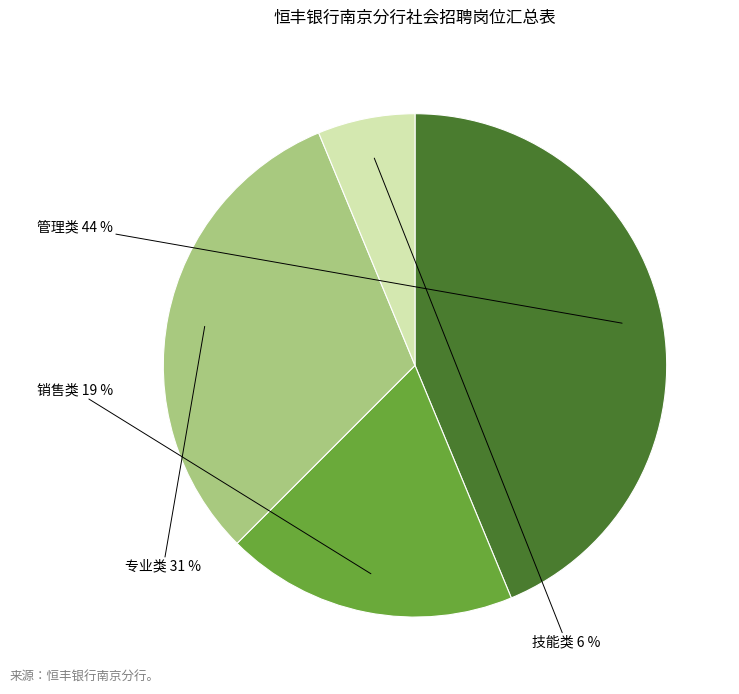

Count the number of slices in the pie.

4